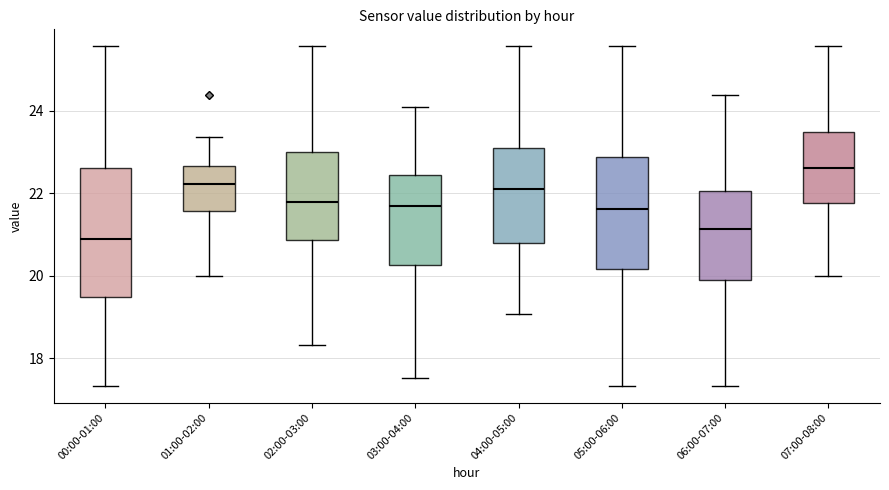

Which box is the tallest, from its lower edge to its upper edge?

00:00-01:00